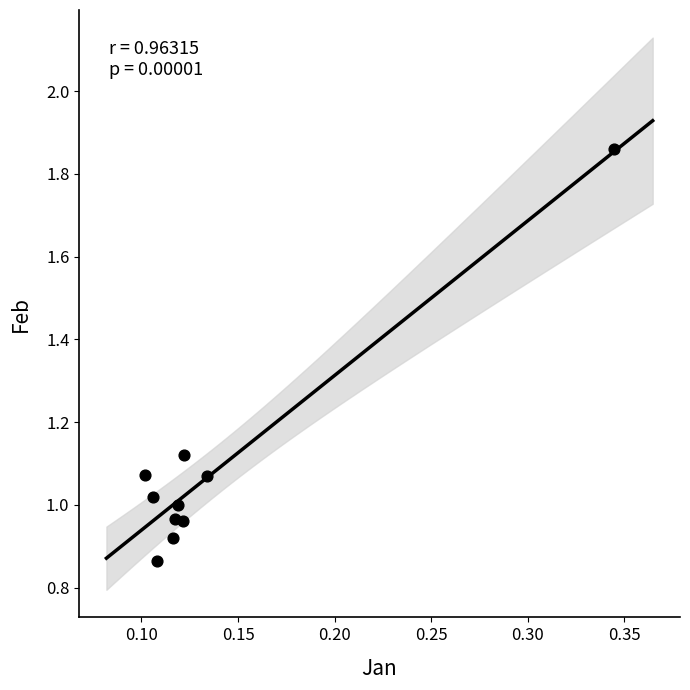

How many data points are displayed?

10